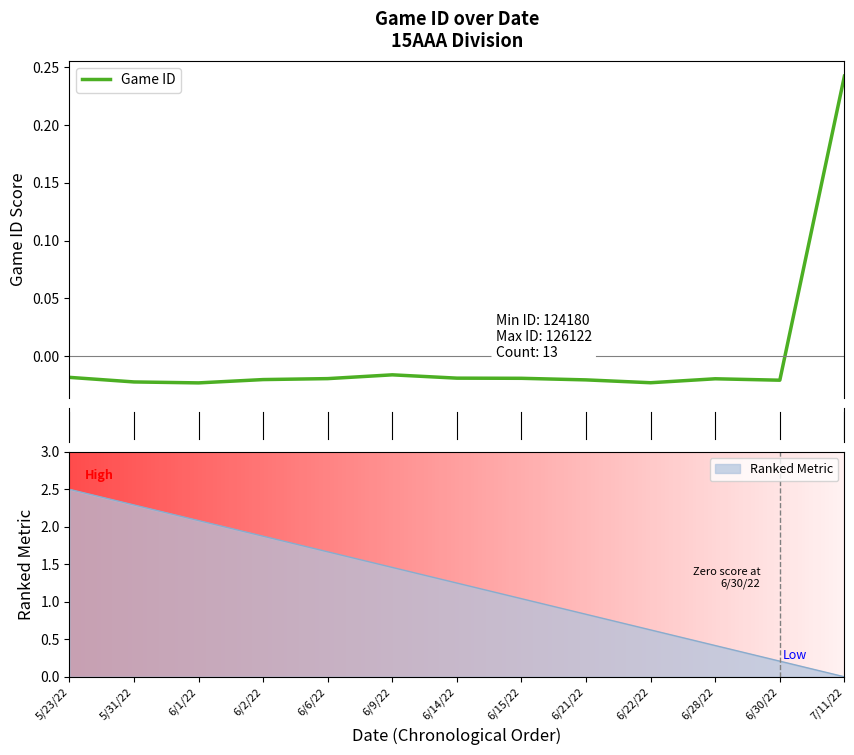

At which category does the data reach its first local valley?

6/1/22